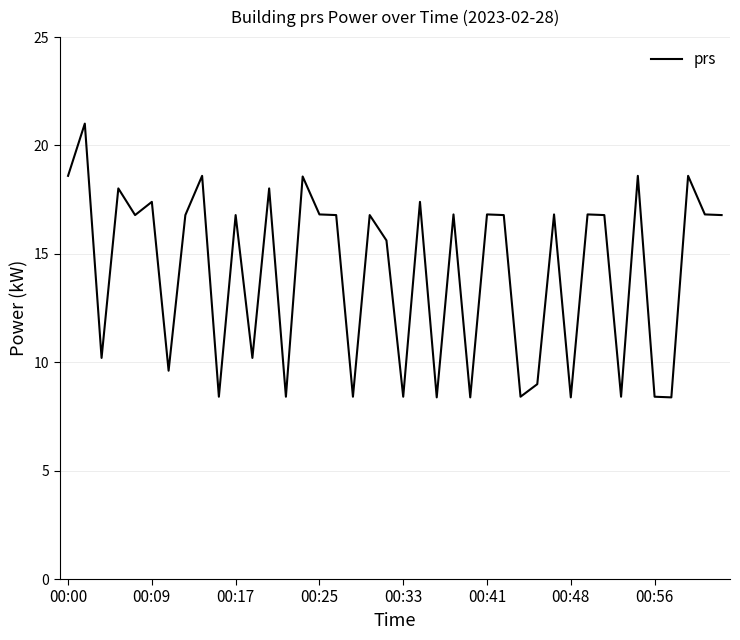

What is the difference between the maximum and minimum values?

12.6